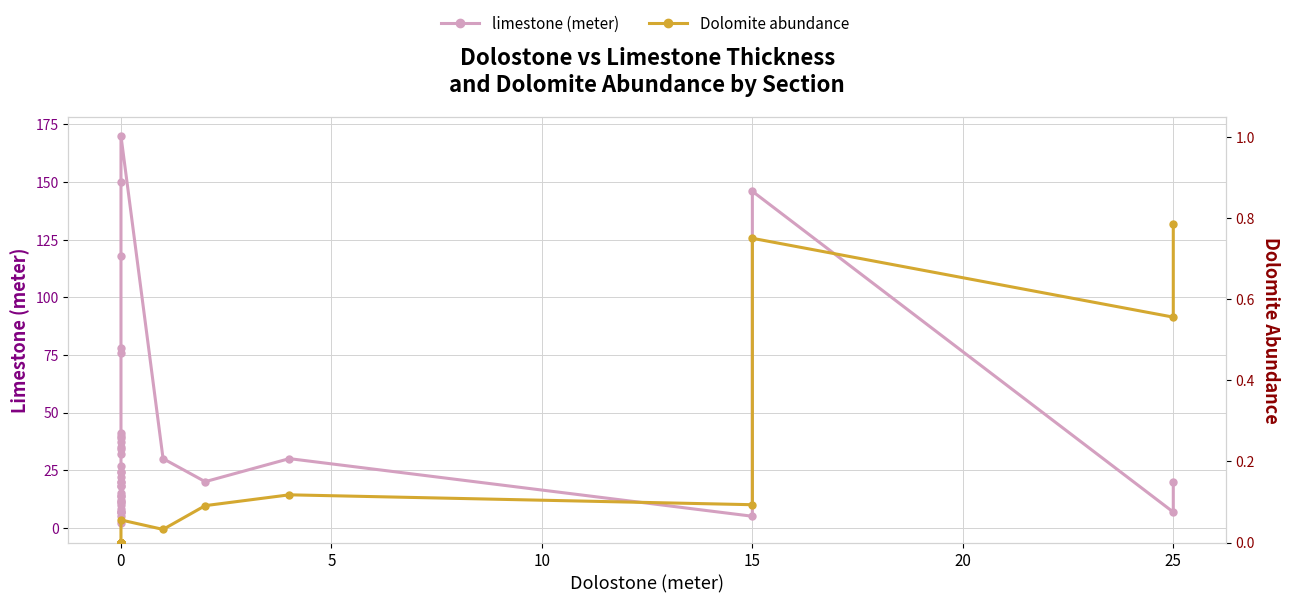

What is the sum of all limestone (meter) values?

1403.8